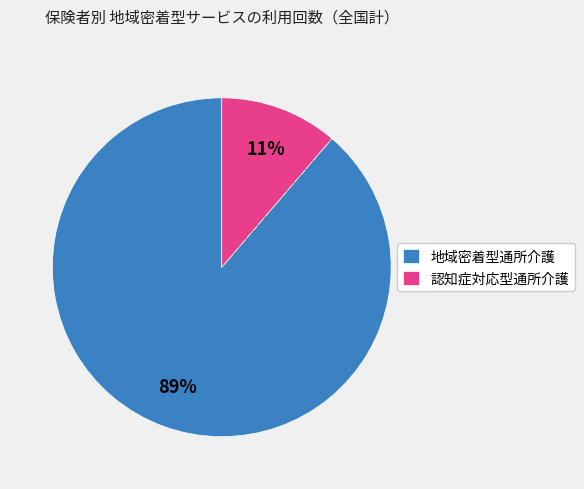

To the nearest percent, what is the combined percentage of 地域密着型通所介護 and 認知症対応型通所介護?

100%